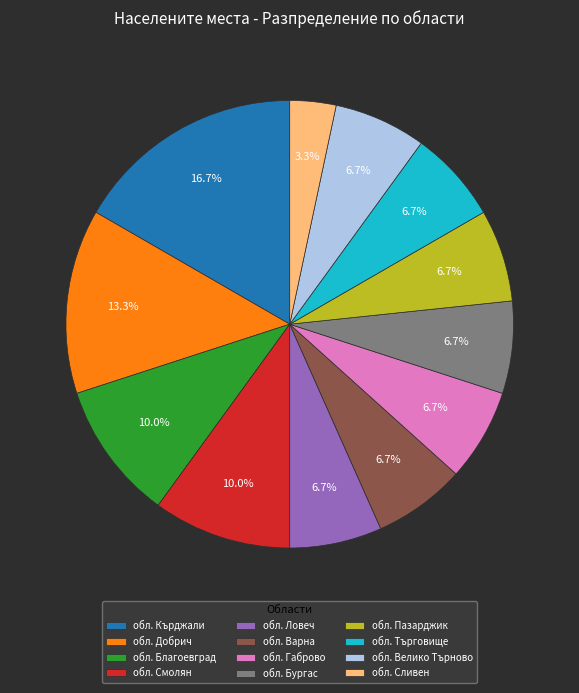

How much of the chart is everything except обл. Бургас?

93.3%